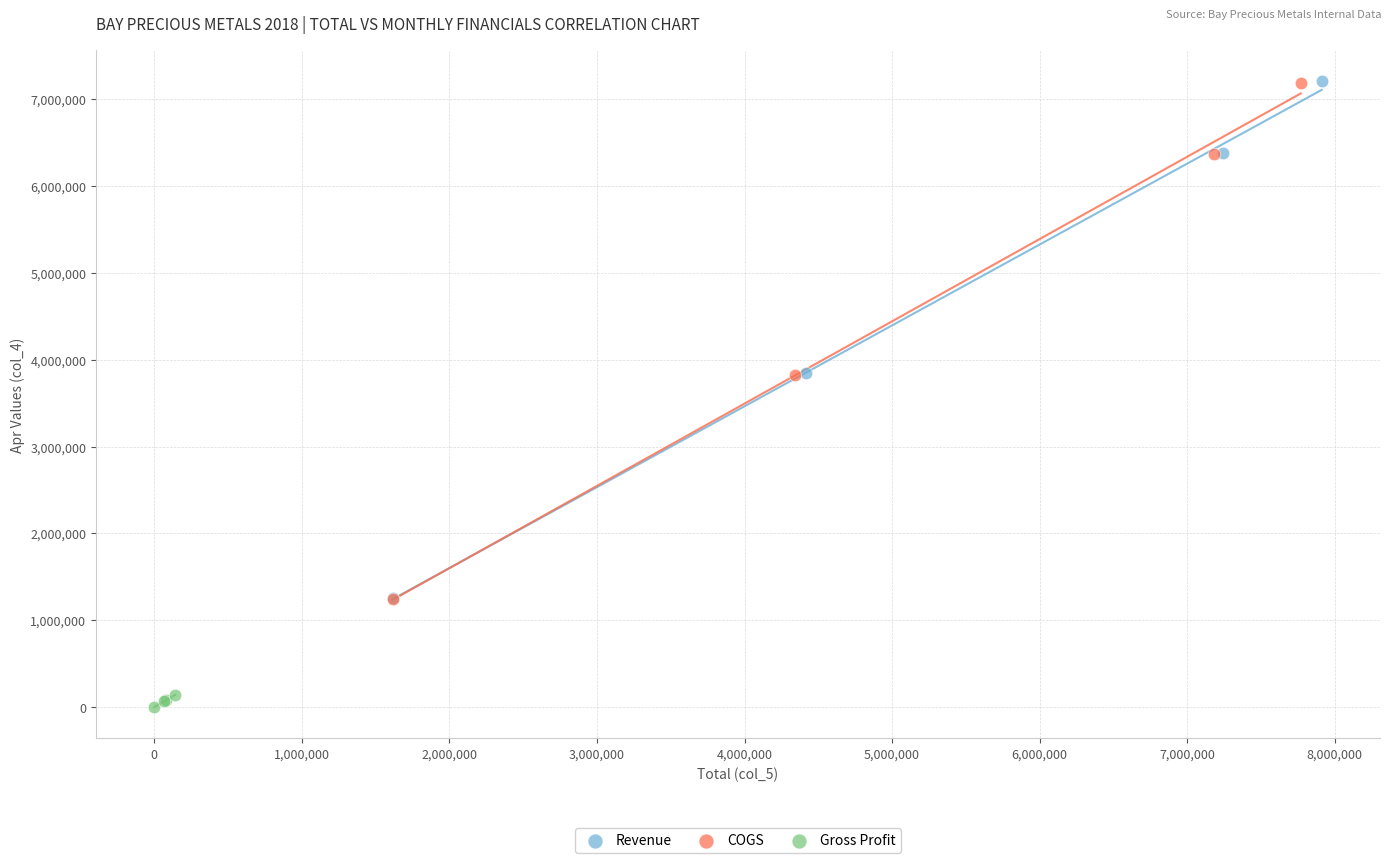

Which series reaches the minimum Y coordinate?

Gross Profit